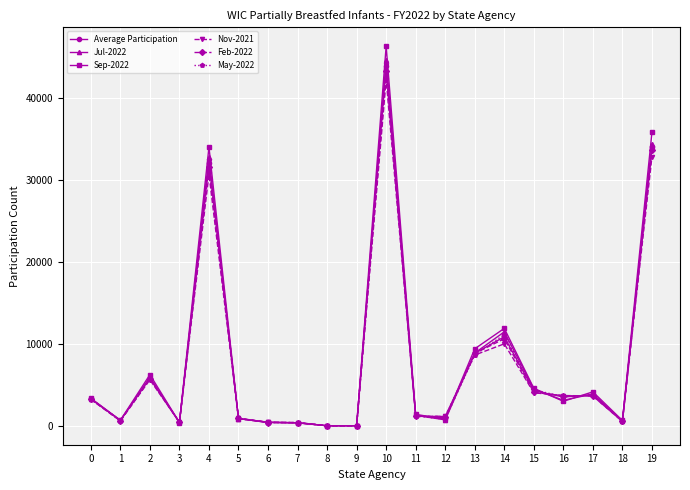

What is the difference between the Average Participation values at 7 and 9?

371.3